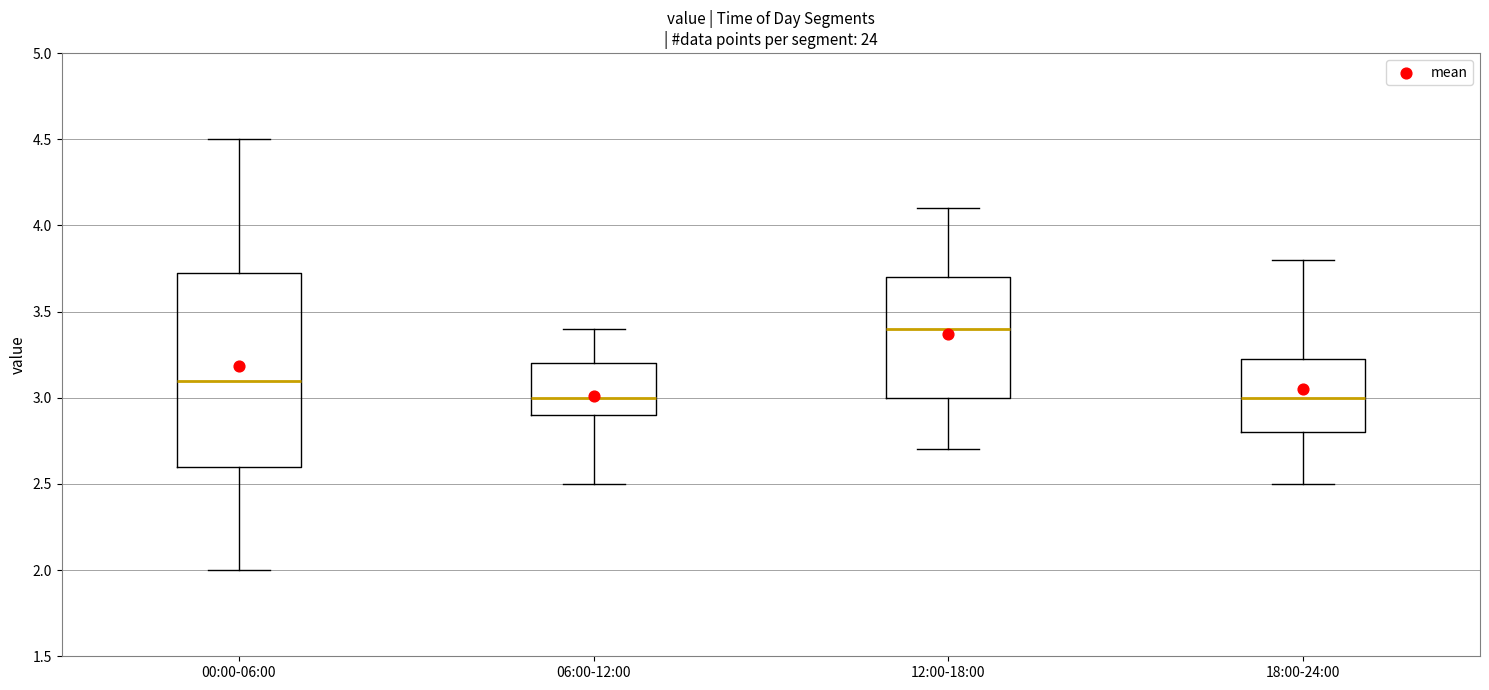

Reading left to right, transcribe this box plot: for each box, give where its median line is, the range the box spans, and where its two whiskers end, as read against the y-axis. The values are not printed on the chart, so give them approximately, as read against the axis.

00:00-06:00: median 3.10, box 2.60 to 3.75, whiskers 2.00 to 4.50
06:00-12:00: median 3.00, box 2.90 to 3.20, whiskers 2.50 to 3.40
12:00-18:00: median 3.40, box 3.00 to 3.70, whiskers 2.70 to 4.10
18:00-24:00: median 3.00, box 2.80 to 3.25, whiskers 2.50 to 3.80